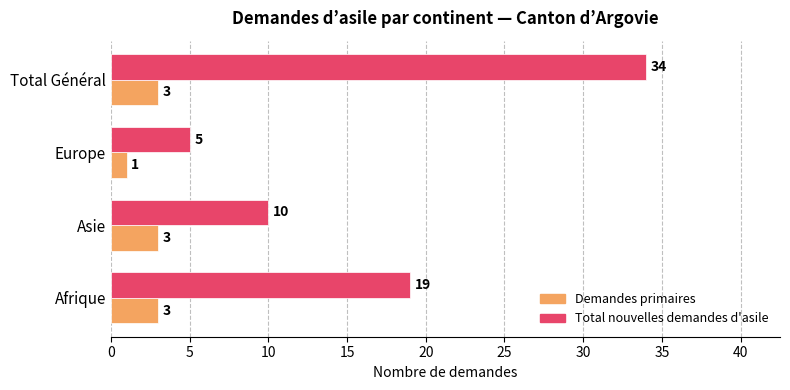

Rank the series by their average value, from highest to lowest.

Total nouvelles demandes d'asile, Demandes primaires